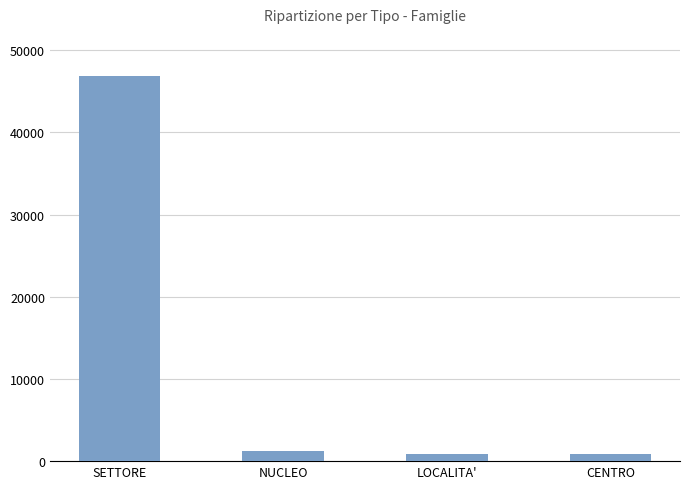

The value at SETTORE is 63650. True or false?

False